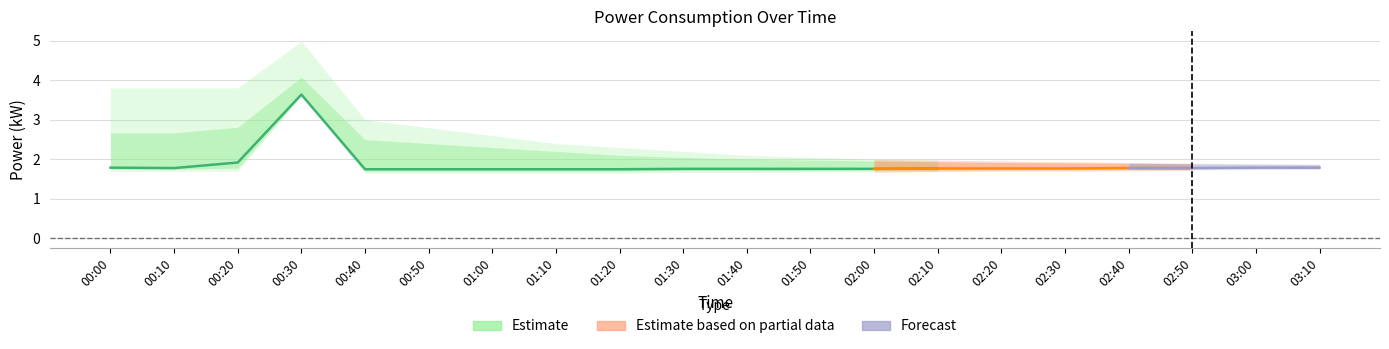

Reading right to left, transcribe all the data shown in this chart.

power: 1.8	1.8	1.8	1.8	1.8	1.8	1.8	1.8	1.8	1.8	1.8	1.8	1.8	1.8	1.8	1.8	3.6	1.9	1.8	1.8
power_upper: 1.9	1.9	1.9	1.9	1.9	1.9	1.9	2.0	2.0	2.0	2.0	2.1	2.2	2.3	2.4	2.5	4.1	2.8	2.7	2.7
power_upper2: 1.9	1.9	1.9	1.9	1.9	2.0	2.0	2.0	2.0	2.1	2.2	2.3	2.4	2.6	2.8	3.0	5.0	3.8	3.8	3.8
power_lower: 1.8	1.8	1.8	1.8	1.7	1.7	1.7	1.7	1.7	1.7	1.7	1.7	1.7	1.7	1.7	1.7	3.6	1.8	1.8	1.8
power_lower2: 1.7	1.7	1.7	1.7	1.7	1.7	1.7	1.7	1.7	1.7	1.7	1.6	1.6	1.6	1.6	1.6	3.6	1.7	1.7	1.7